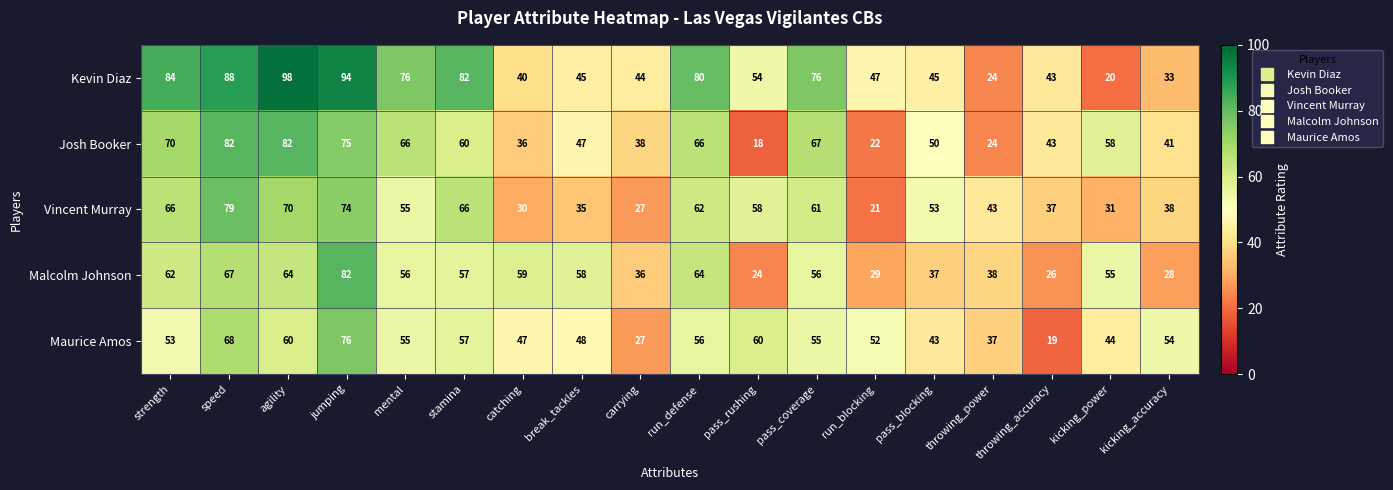

The value of Kevin Diaz at speed is 55. True or false?

False